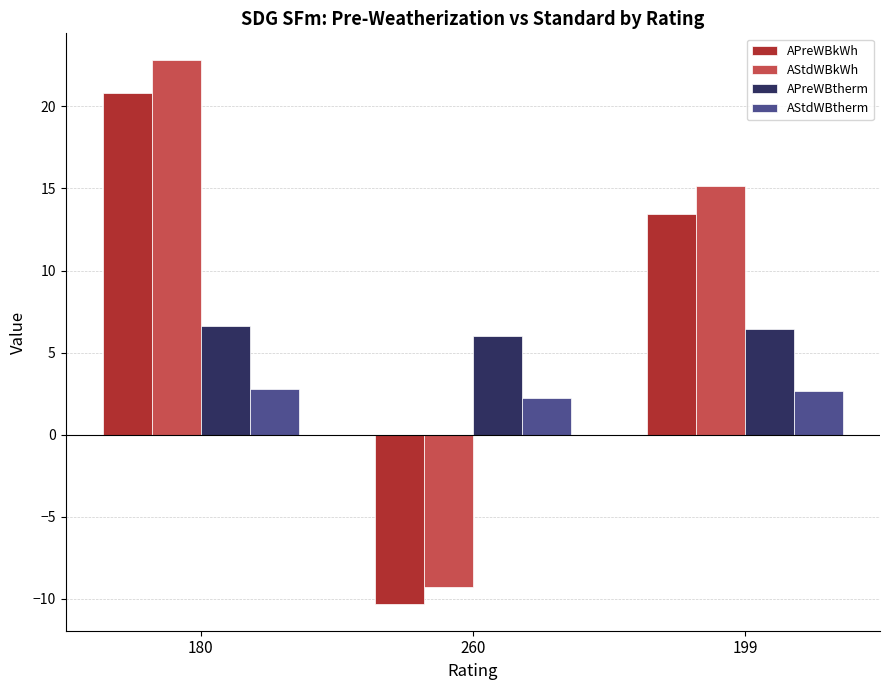

What are all the series names shown in the legend?

APreWBkWh, AStdWBkWh, APreWBtherm, AStdWBtherm